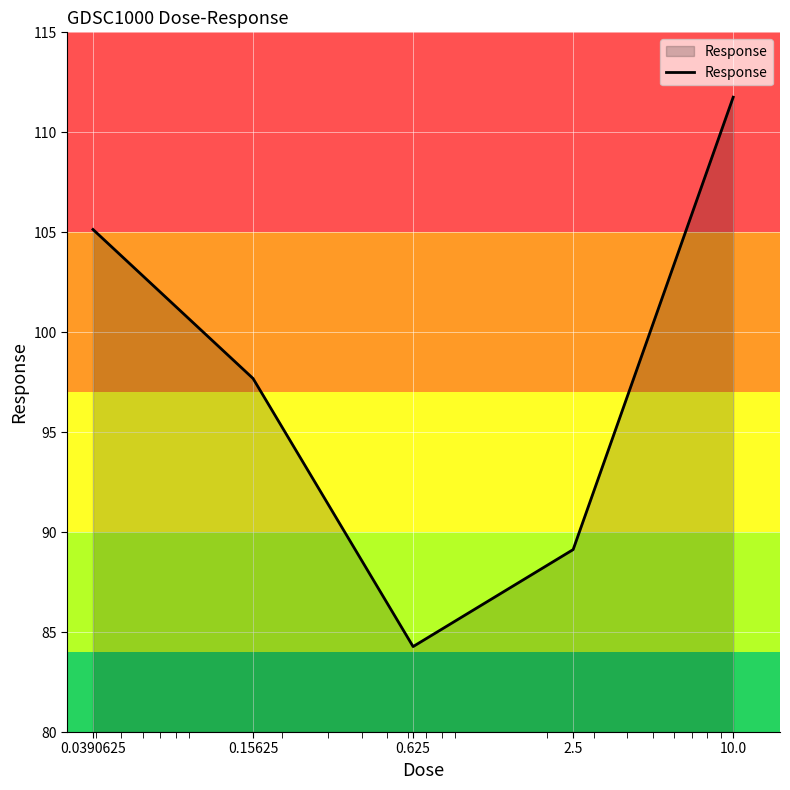

What is the maximum value shown in the chart?

111.8